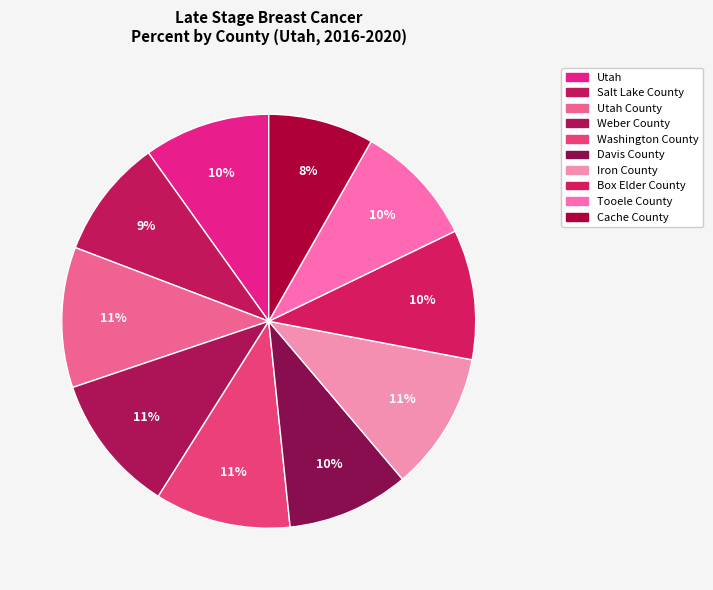

How many segments does this pie chart have?

10